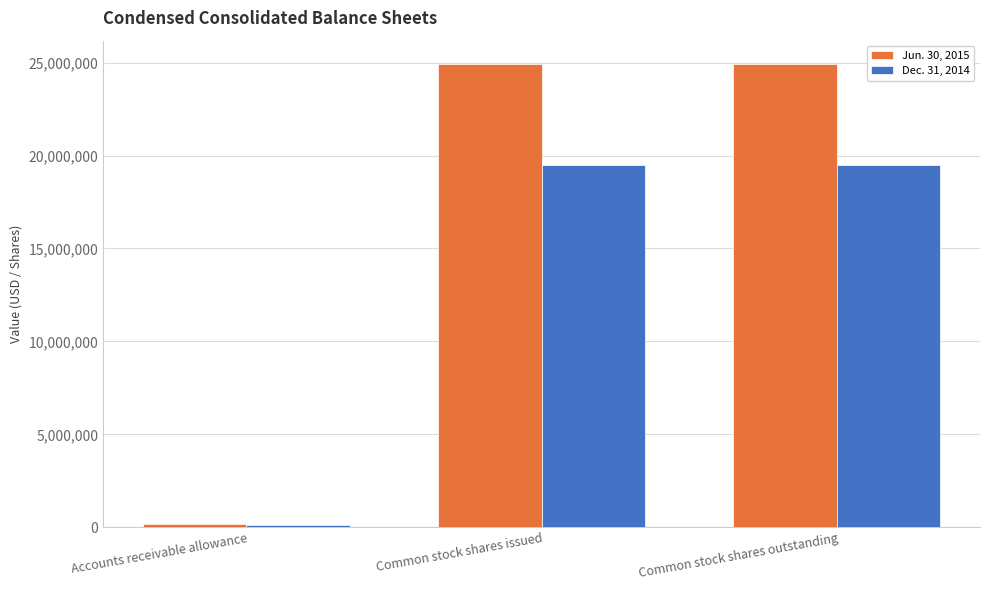

What is the difference between the Jun. 30, 2015 values at Common stock shares outstanding and Accounts receivable allowance?

24784392